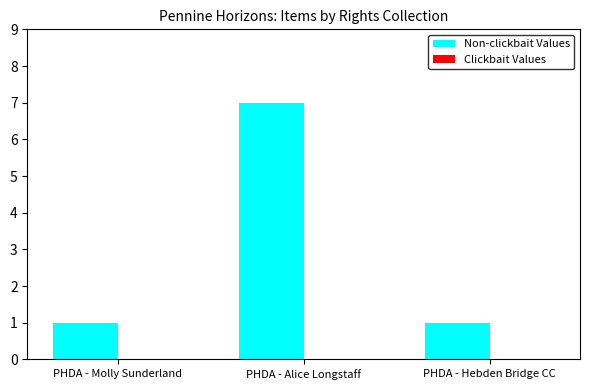

Which label corresponds to the largest value in the chart?

PHDA - Alice Longstaff